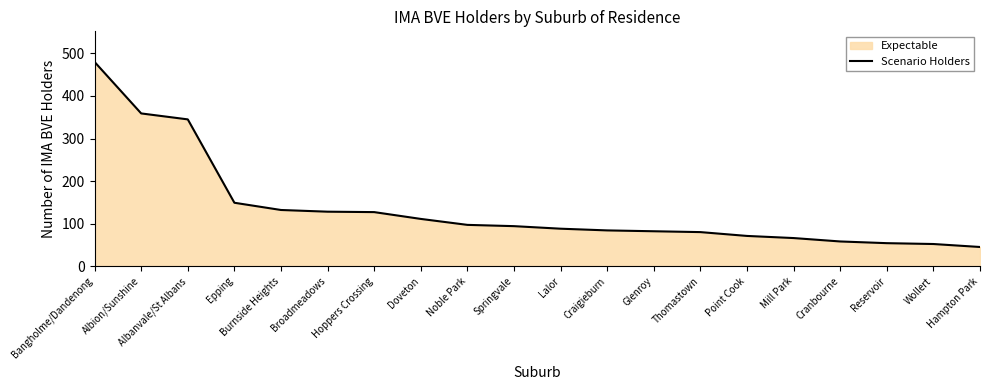

Reading left to right, what are all the values shown in this chart?

480	359	345	149	132	128	127	111	97	94	88	84	82	80	71	66	58	54	52	45